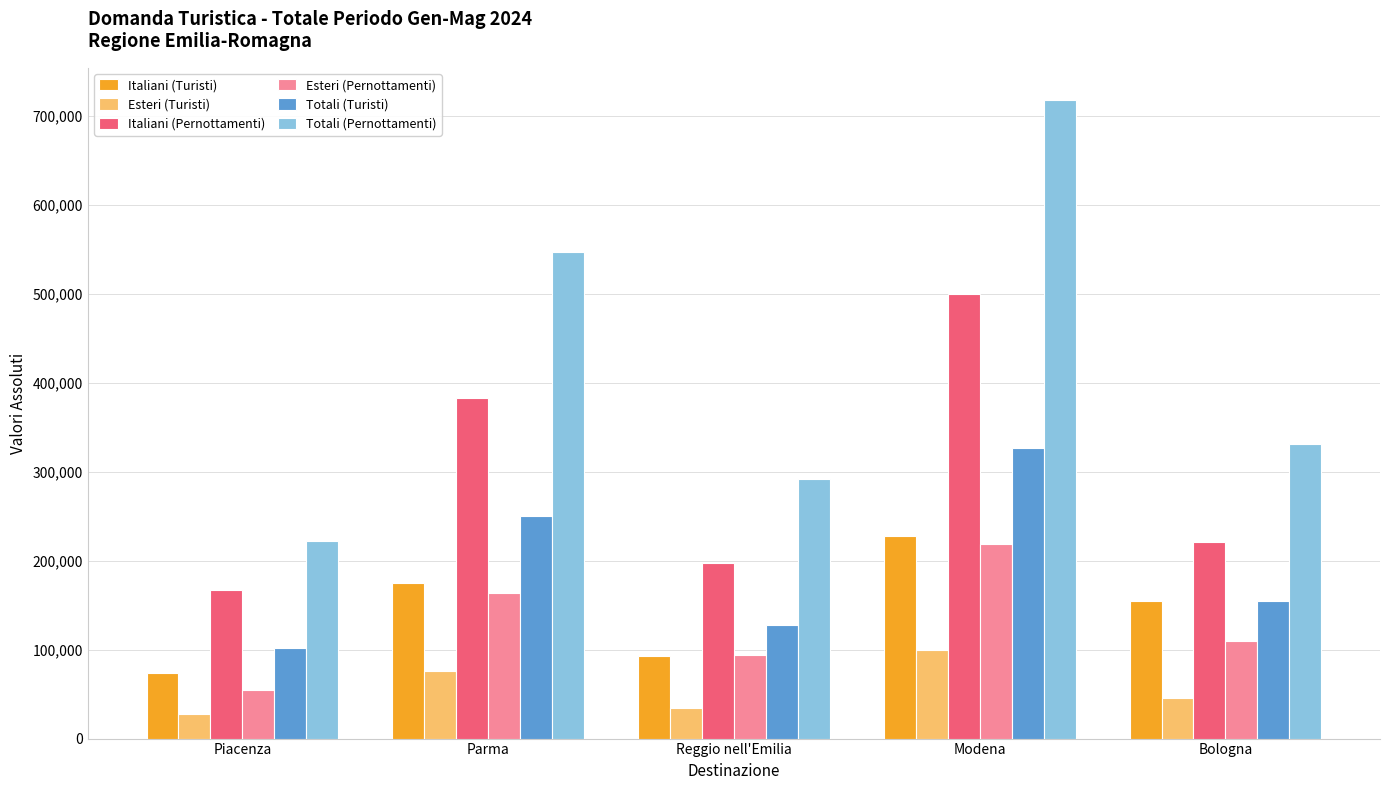

Rank the series at Parma from highest to lowest value.

Totali (Pernottamenti), Italiani (Pernottamenti), Totali (Turisti), Italiani (Turisti), Esteri (Pernottamenti), Esteri (Turisti)